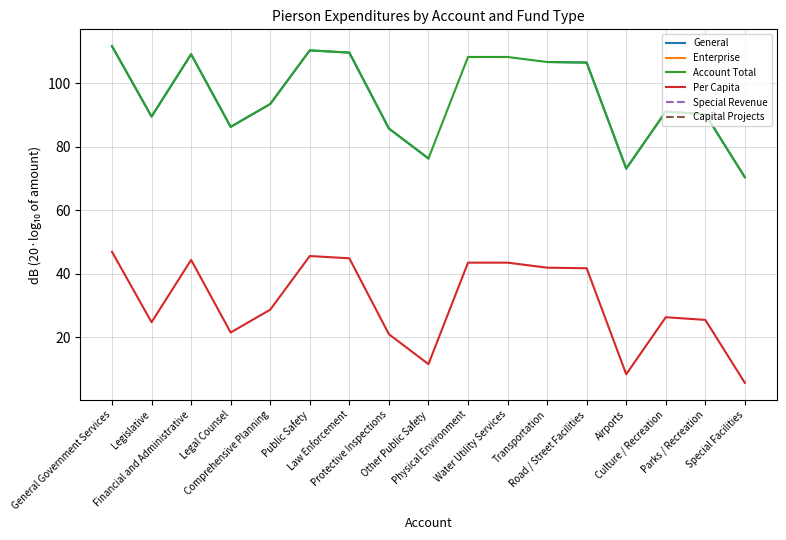

Rank the series by their average value, from highest to lowest.

General, Enterprise, Account Total, Per Capita, Special Revenue, Capital Projects